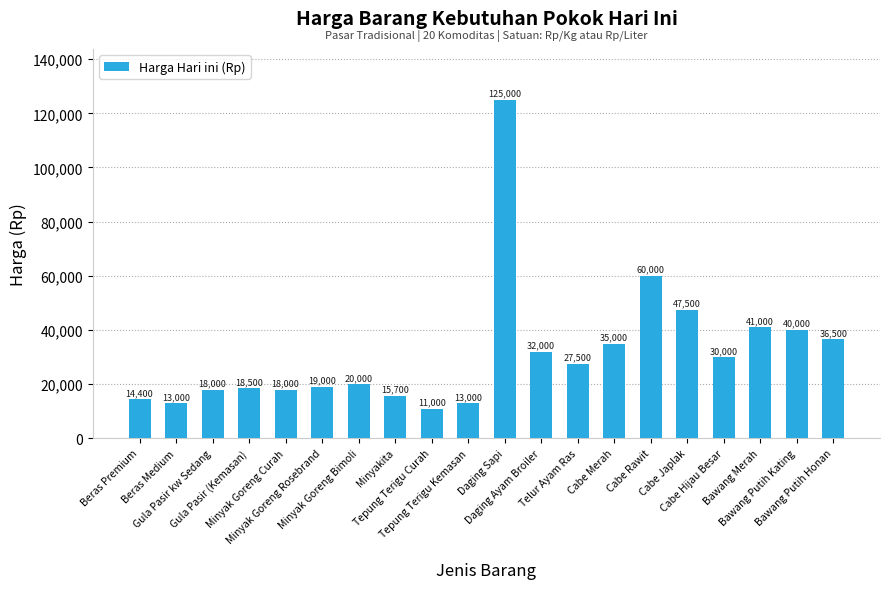

What is the smallest value displayed?

11000